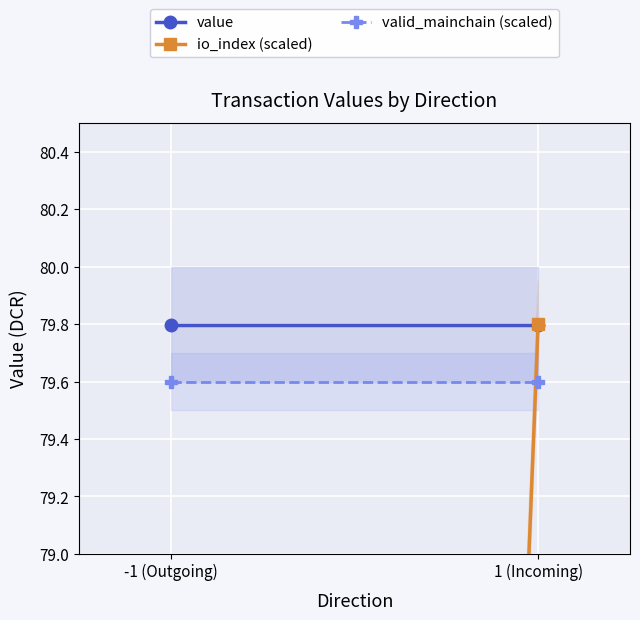

Which has a higher value, 1 (Incoming) or -1 (Outgoing)?

1 (Incoming)